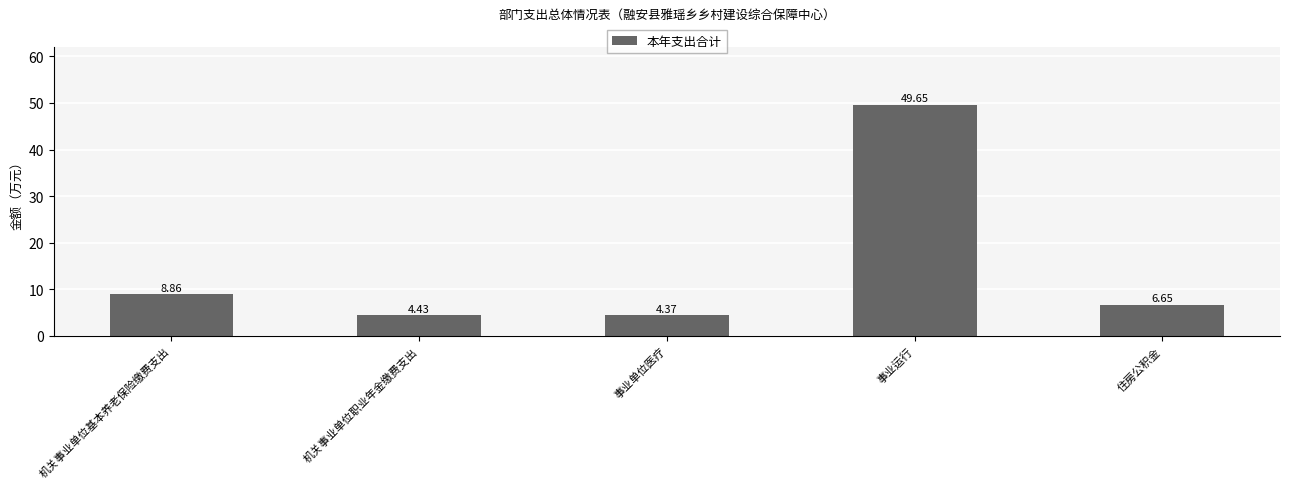

Rank the categories by value from lowest to highest.

事业单位医疗, 机关事业单位职业年金缴费支出, 住房公积金, 机关事业单位基本养老保险缴费支出, 事业运行